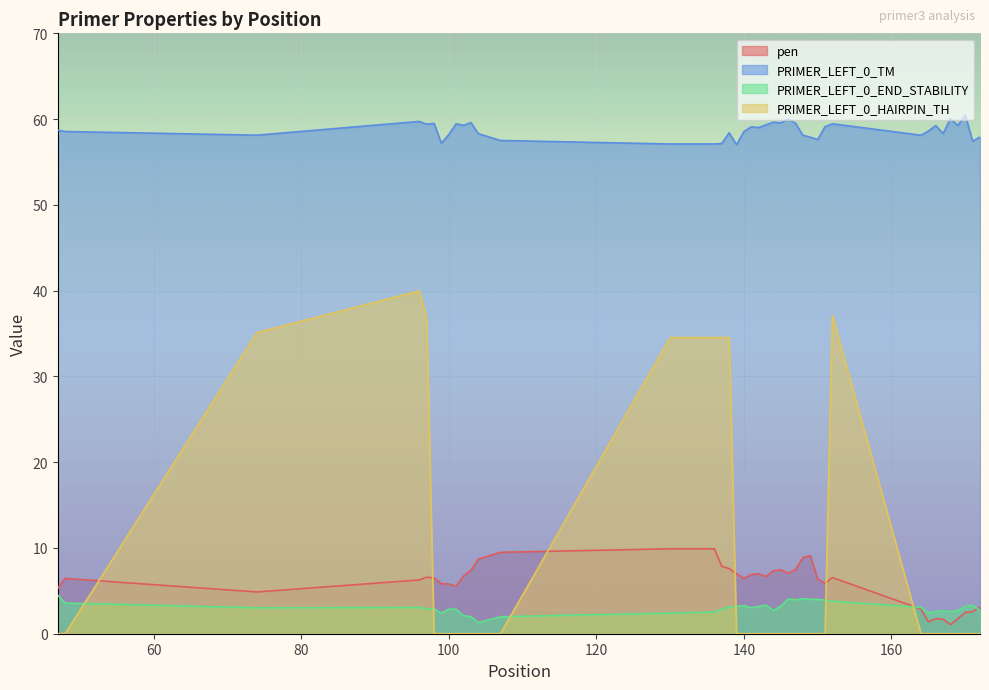

True or false: pen has more than 2 points higher than both neighbors.

True